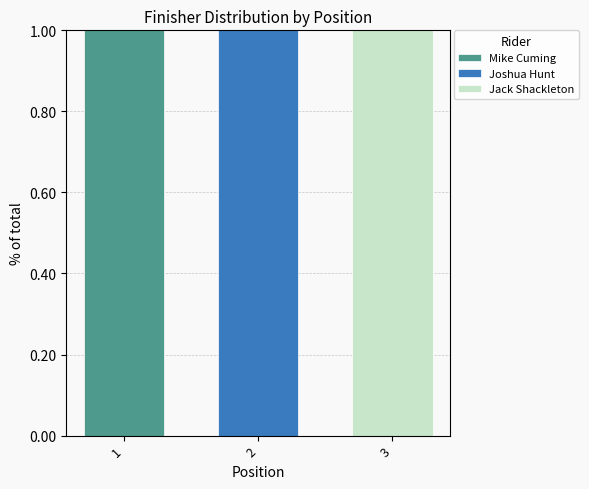

True or false: Mike Cuming has a value of 1 at 1.

True